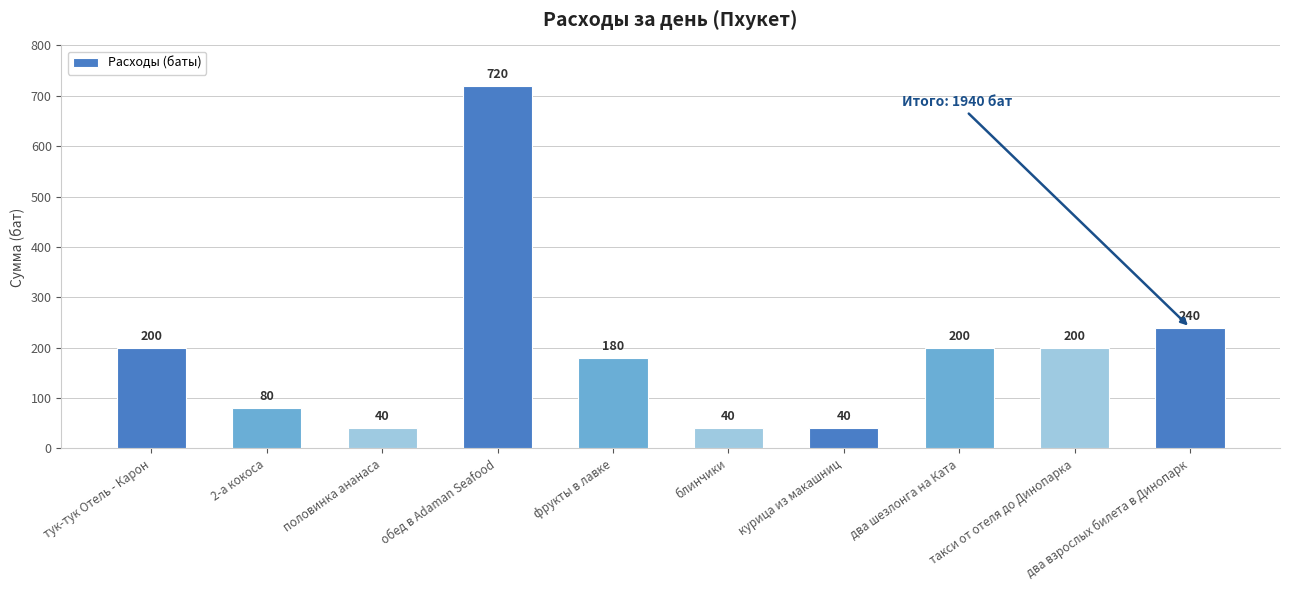

What is the label of the 4th bar from the left?

обед в Adaman Seafood